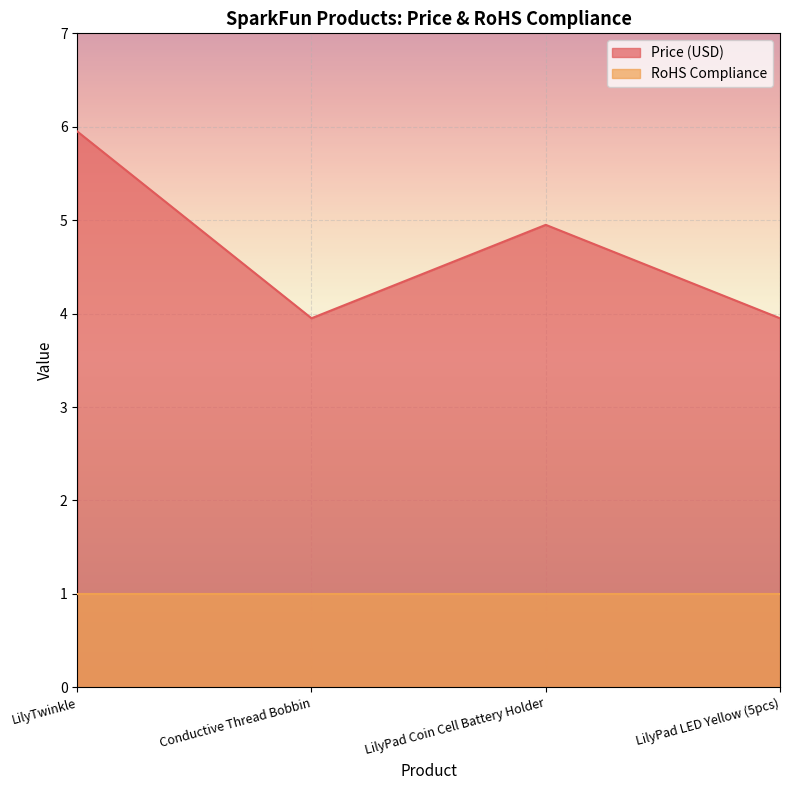

What position from the right is LilyPad Coin Cell Battery Holder?

2